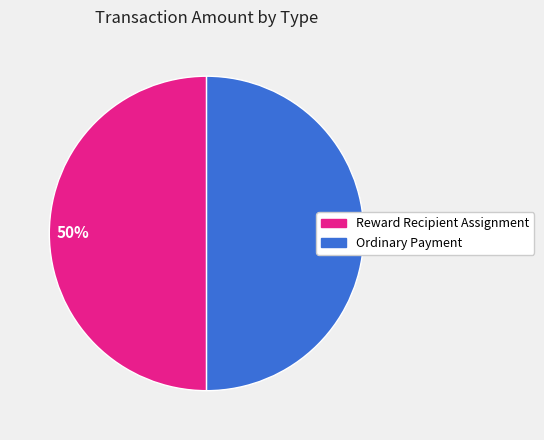

What percentage is the Ordinary Payment slice, to the nearest percent?

50%